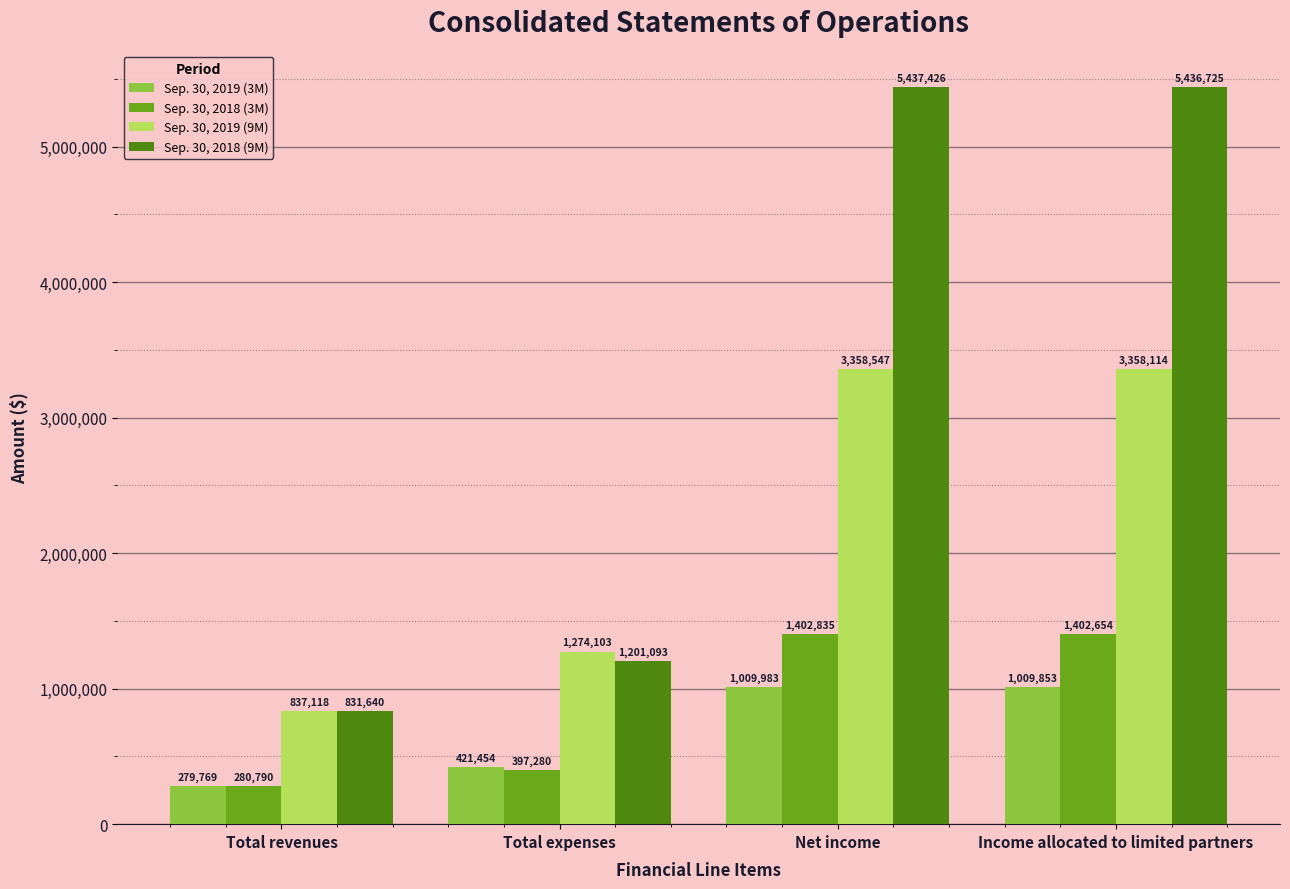

What is the total value across all series at Total revenues?

2229317